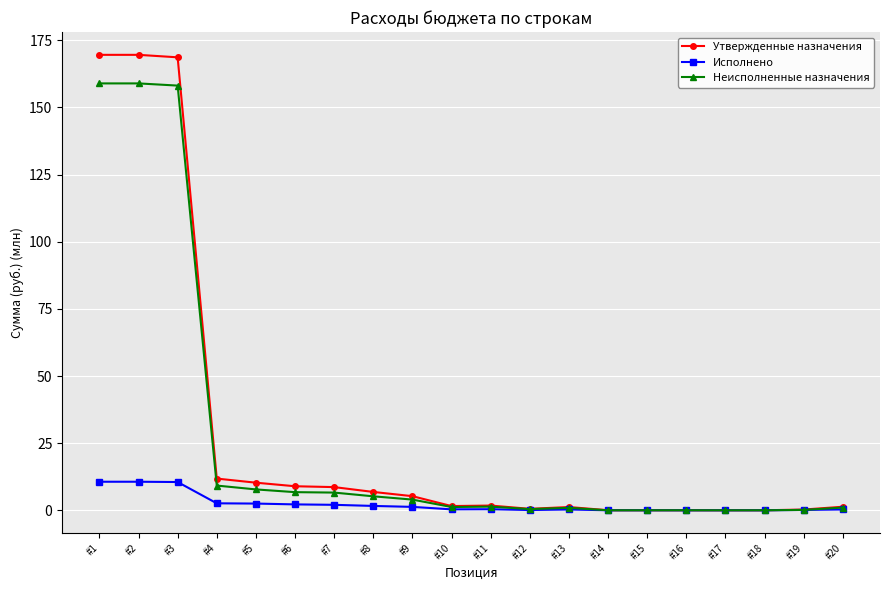

What is the difference between the second highest and second lowest values in the Неисполненные назначения series?

158.9